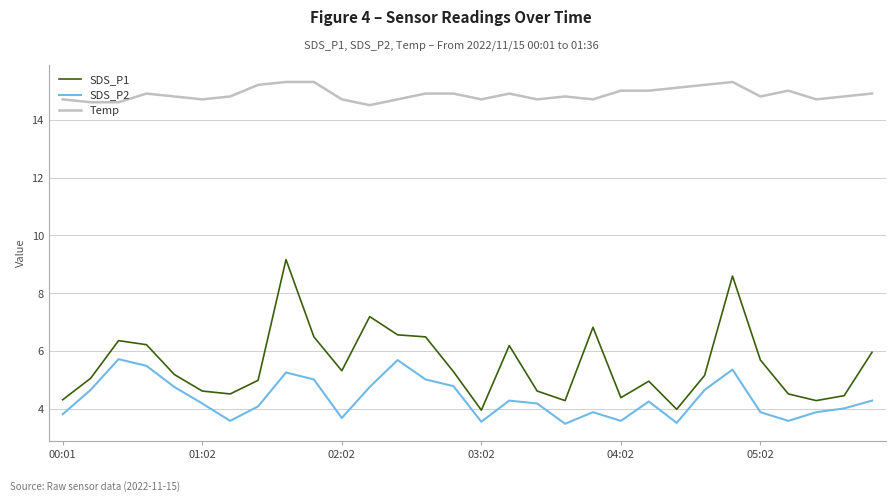

True or false: Temp and SDS_P2 cross at least once.

False